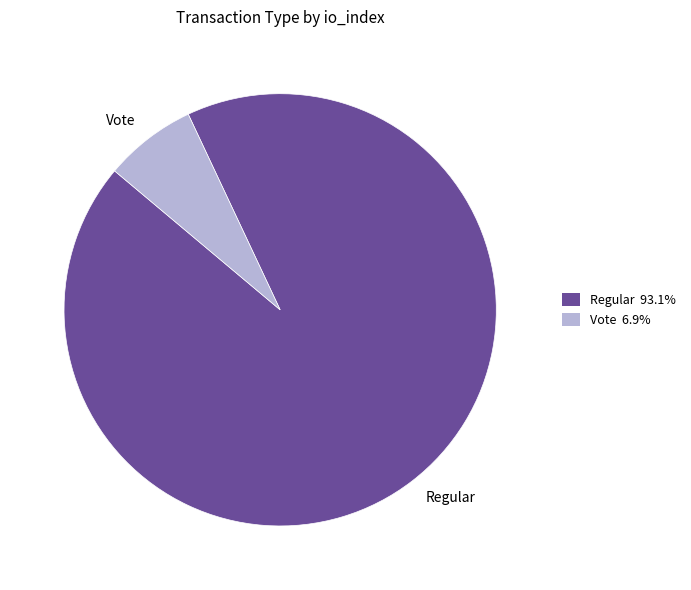

Do Vote and Regular together represent more than half of the pie?

Yes